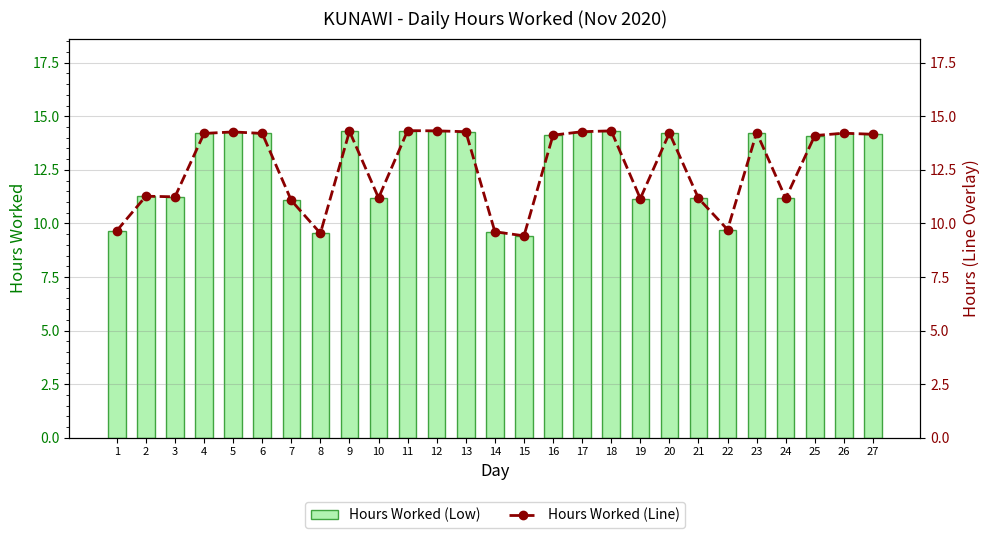

At which category is the sum across all series the highest?

11